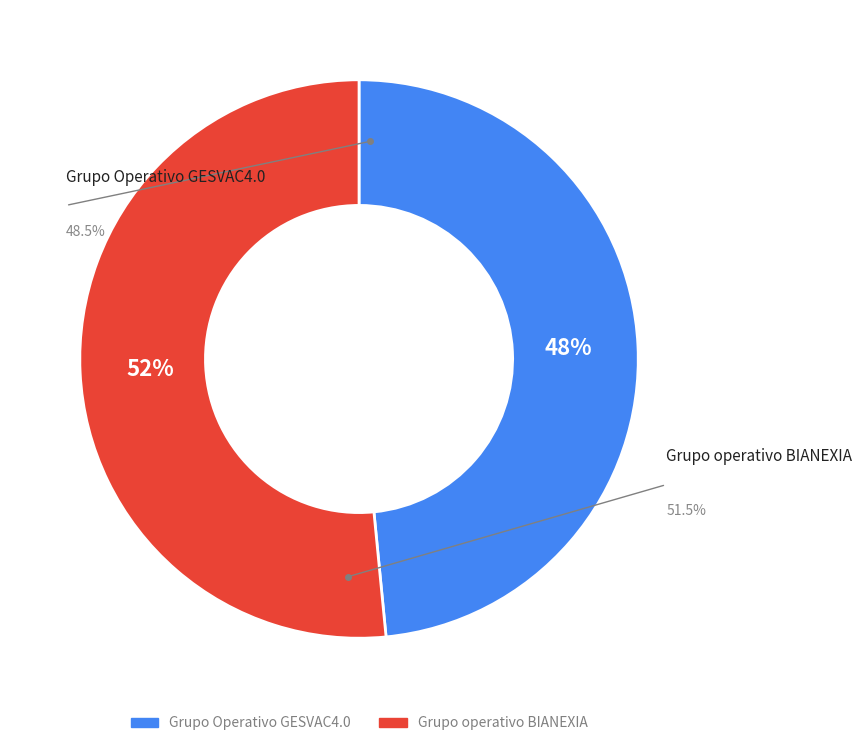

Which slice represents more than half of the pie?

Grupo operativo BIANEXIA